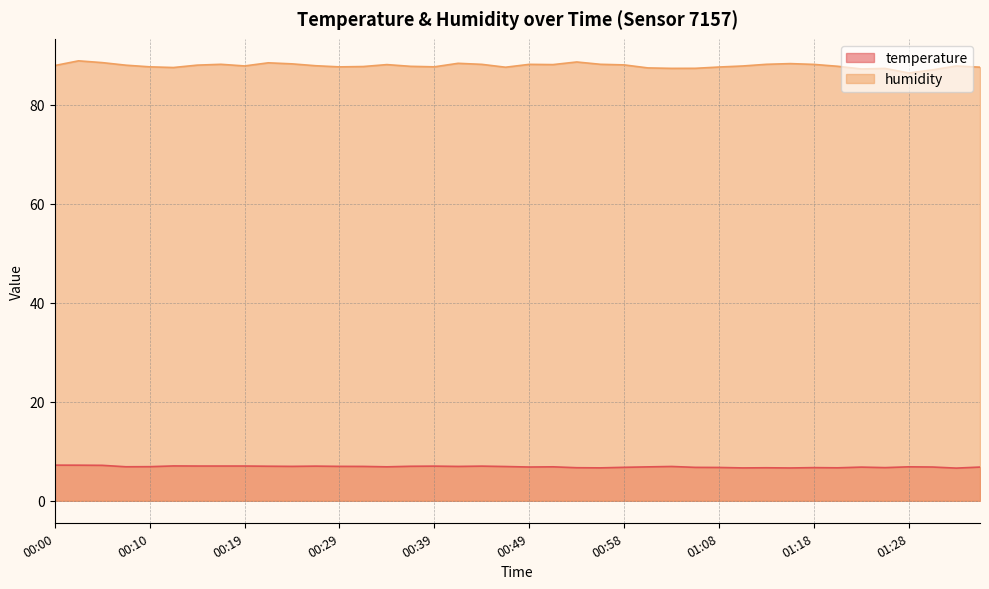

Rank the series at 01:11 from highest to lowest value.

humidity, temperature